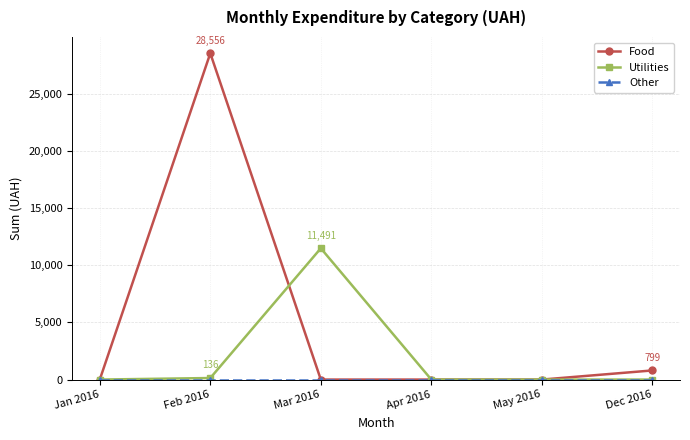

Which series has the largest total across all categories?

Food